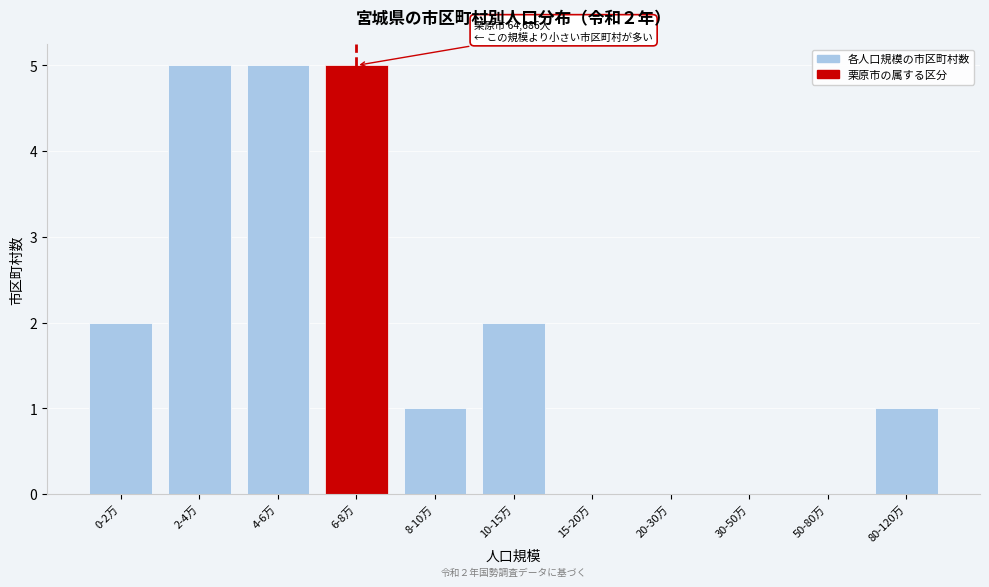

Reading left to right, extract all data points from this chart.

0-2万=2	2-4万=5	4-6万=5	6-8万=5	8-10万=1	10-15万=2	15-20万=0	20-30万=0	30-50万=0	50-80万=0	80-120万=1